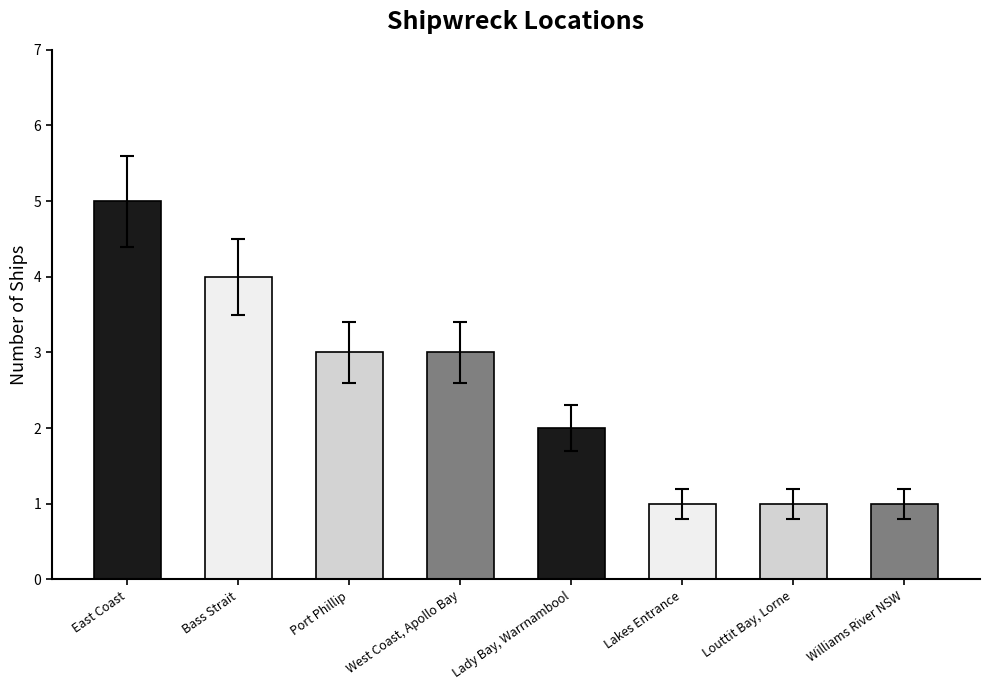

Reading left to right, what are all the values shown in this chart?

East Coast=5	Bass Strait=4	Port Phillip=3	West Coast, Apollo Bay=3	Lady Bay, Warrnambool=2	Lakes Entrance=1	Louttit Bay, Lorne=1	Williams River NSW=1